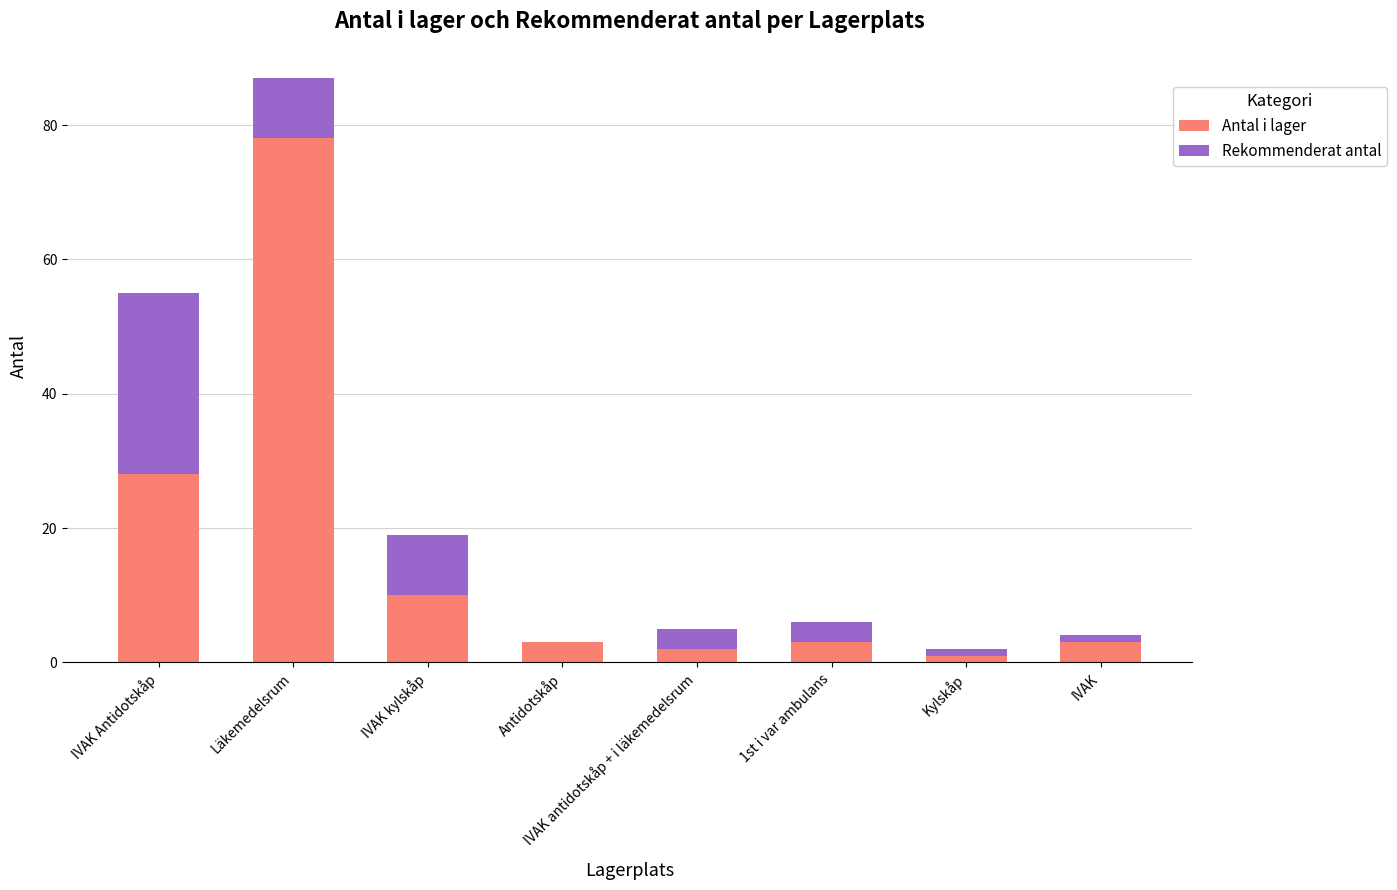

Are the bars grouped side by side (vs. stacked)?

No